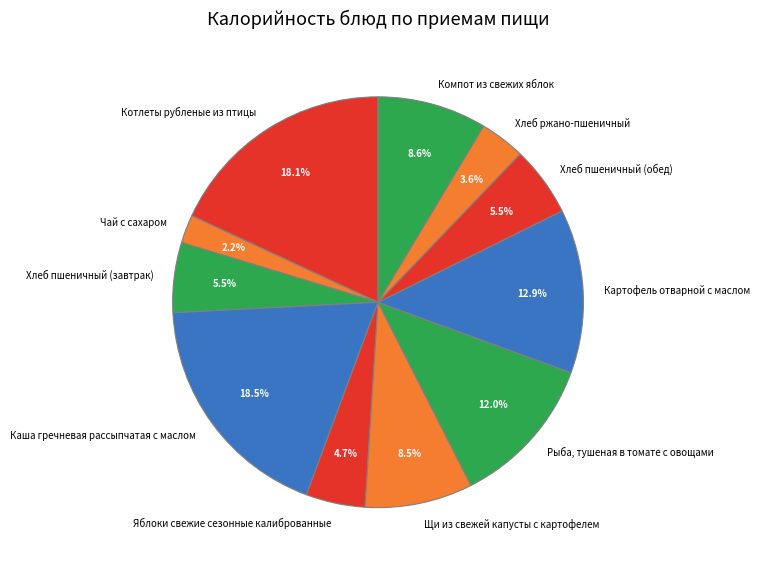

To the nearest percent, what portion does Чай с сахаром represent?

2%